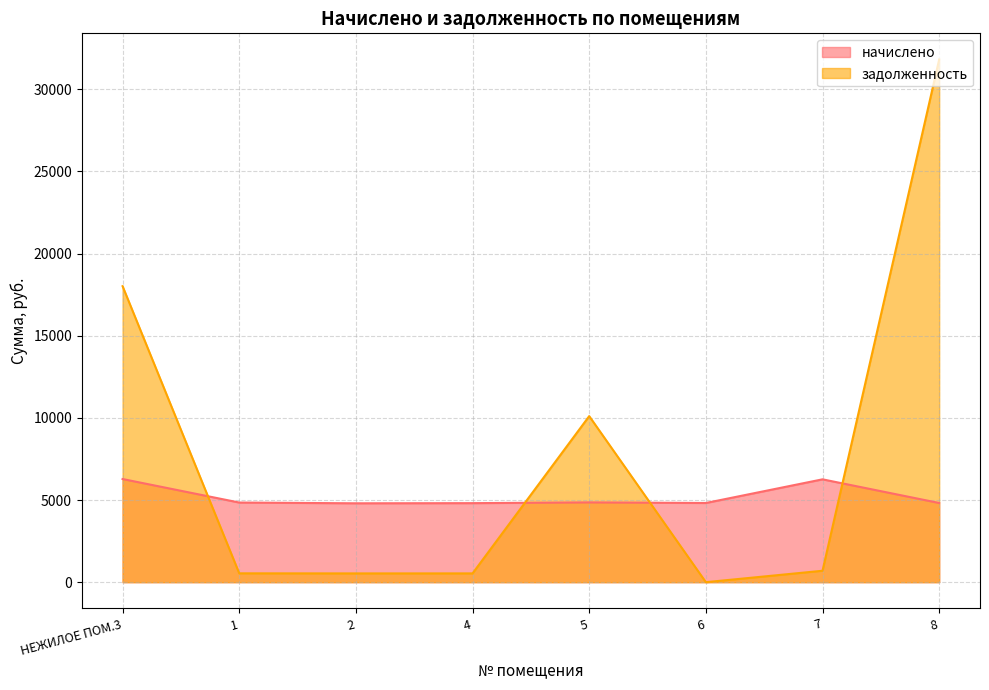

What position from the left is 1?

2